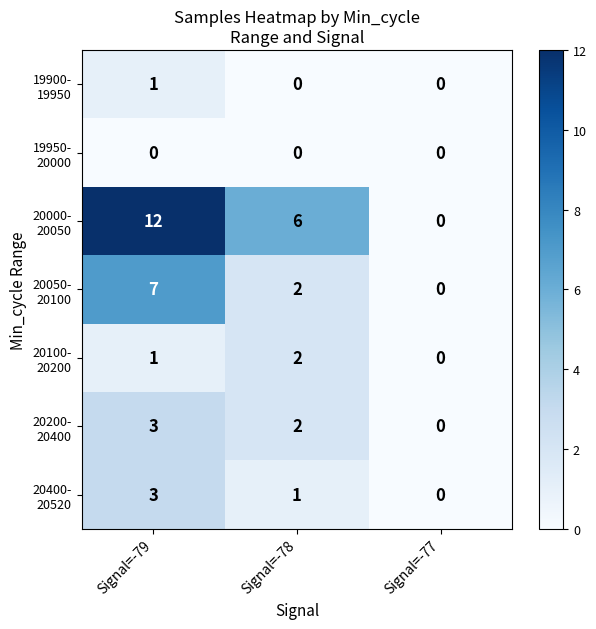

At which category is the sum across all series the highest?

Signal=-79